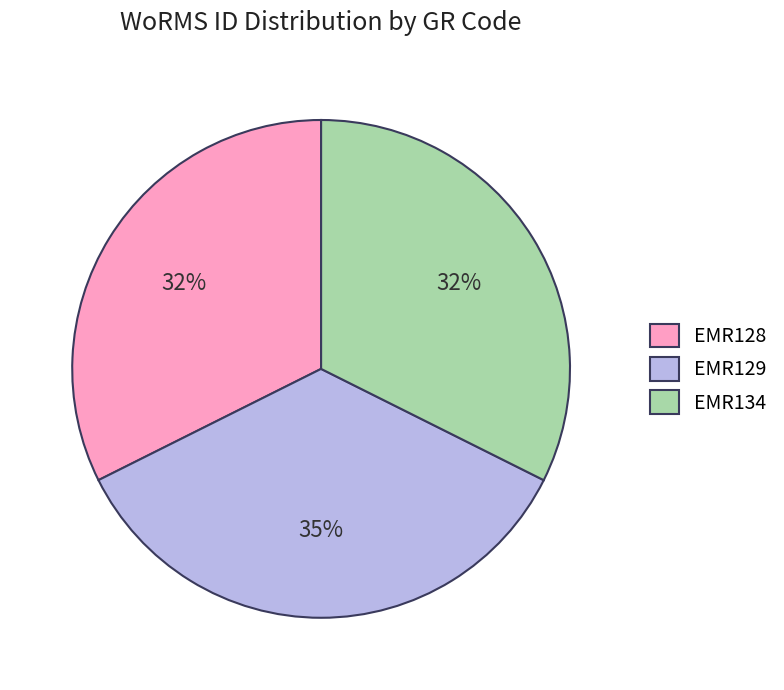

What percentage is the EMR128 slice, to the nearest percent?

32%